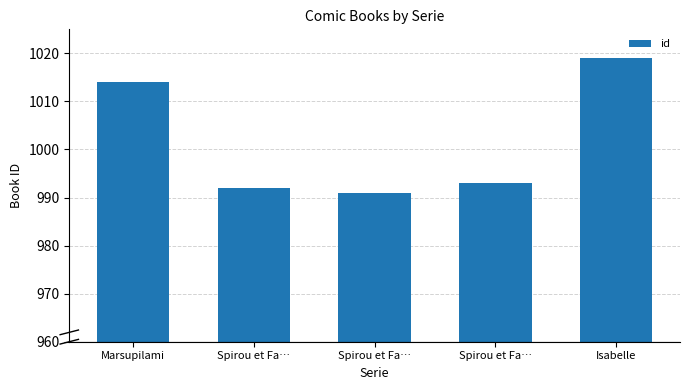

How many distinct data groups are displayed?

1